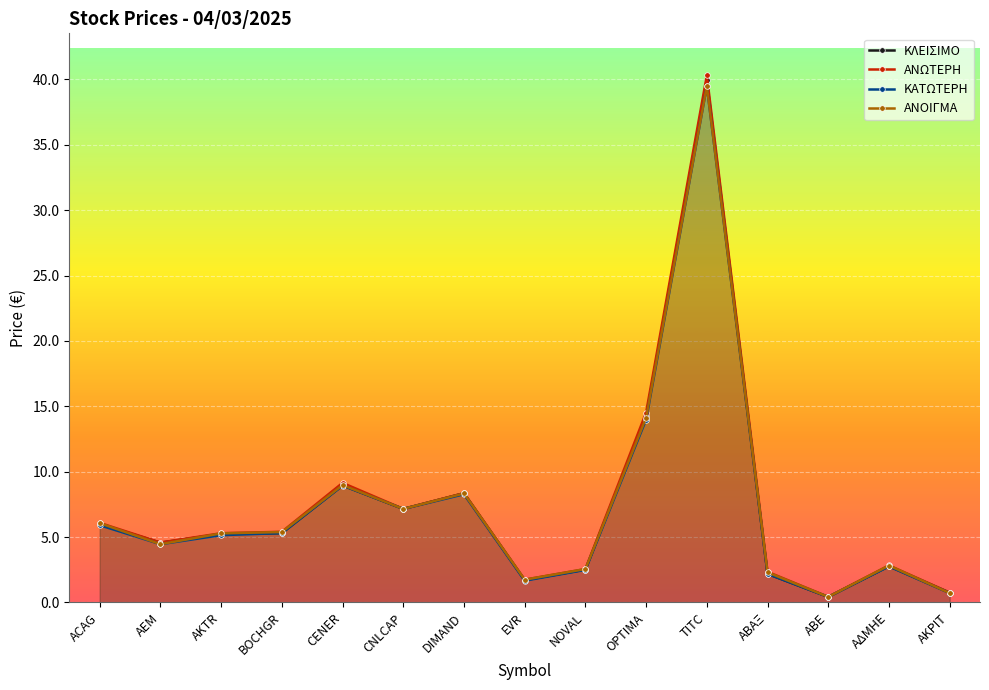

True or false: ΚΑΤΩΤΕΡΗ and ΚΛΕΙΣΙΜΟ cross at least once.

False